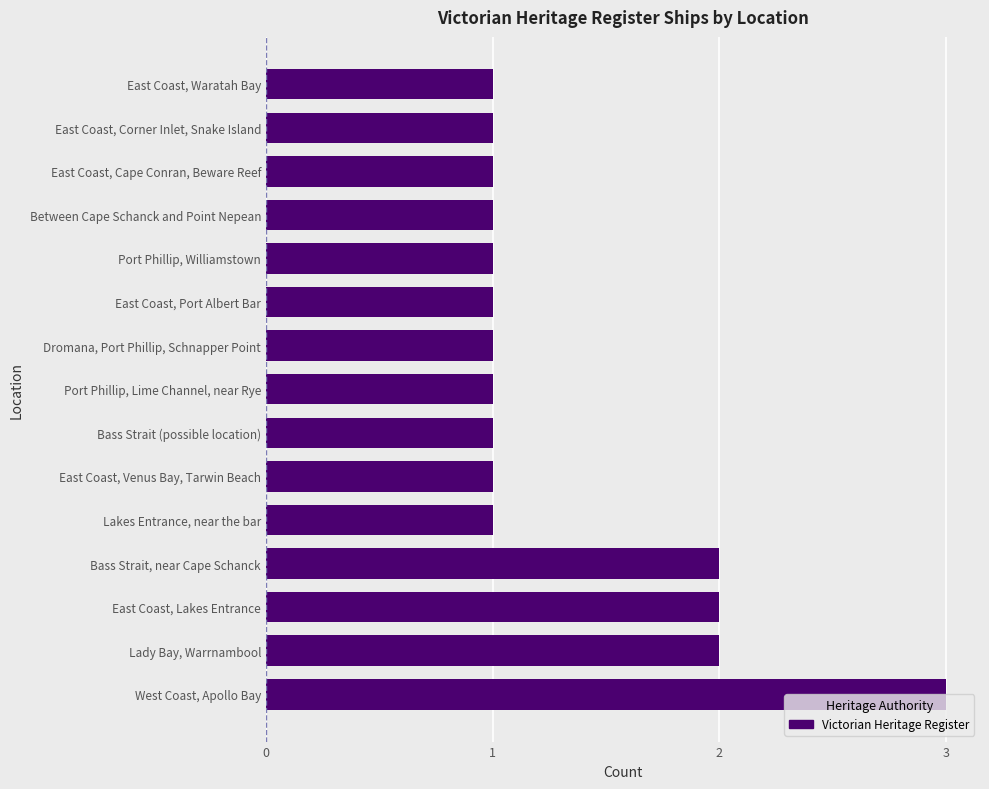

What is the difference between the maximum and minimum values?

2